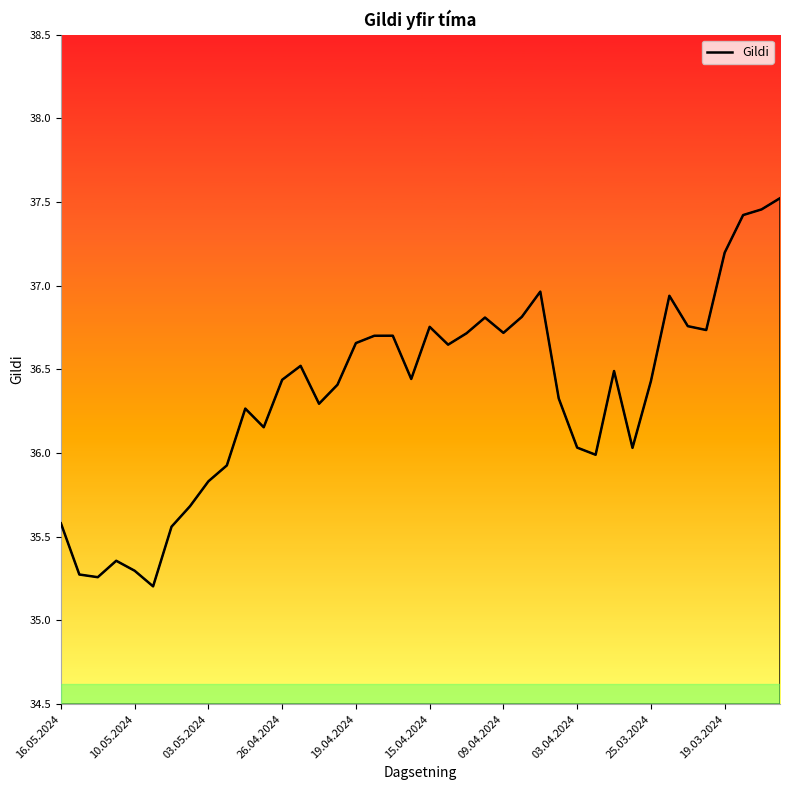

What is the difference between the maximum and minimum values?

2.3